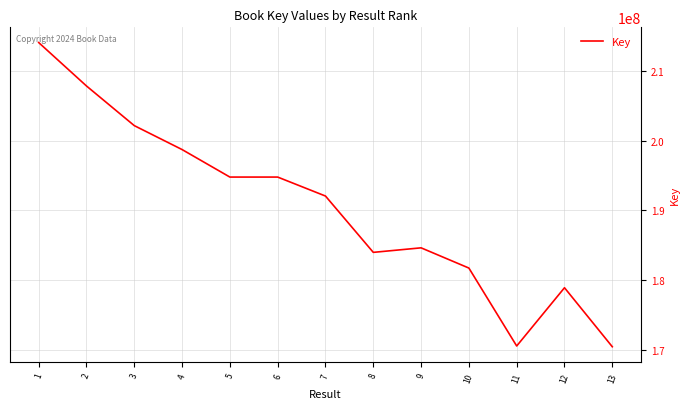

What is the change in value from 3 to 12?

-23258330